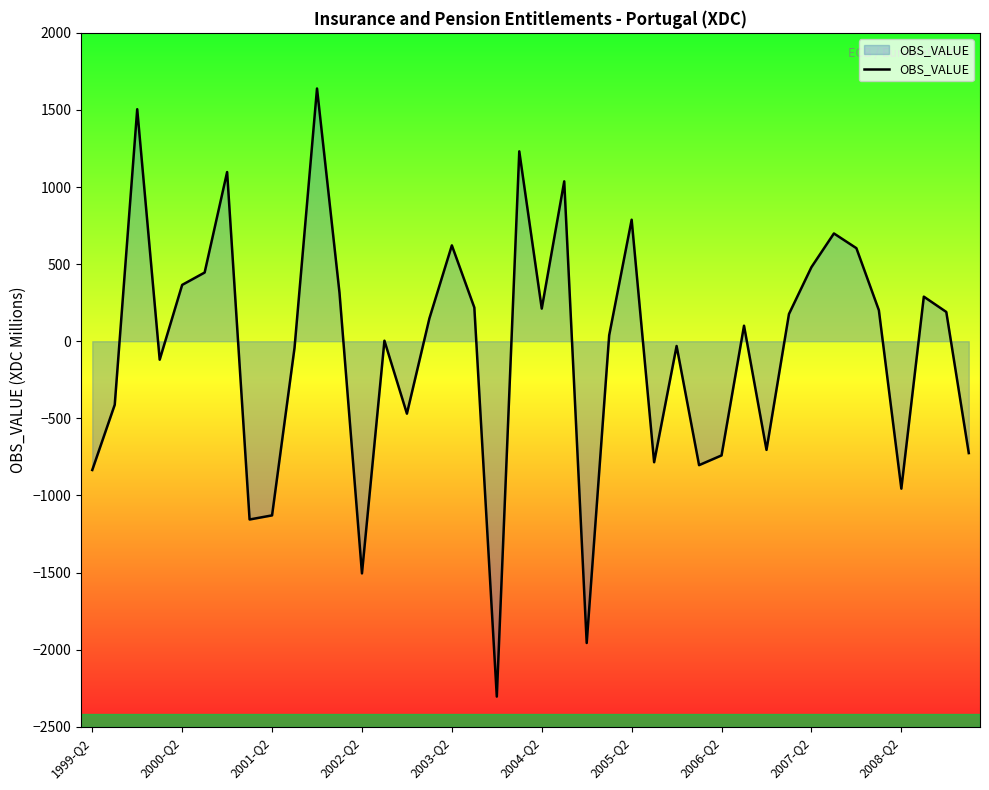

What is the smallest value displayed?

-2304.7